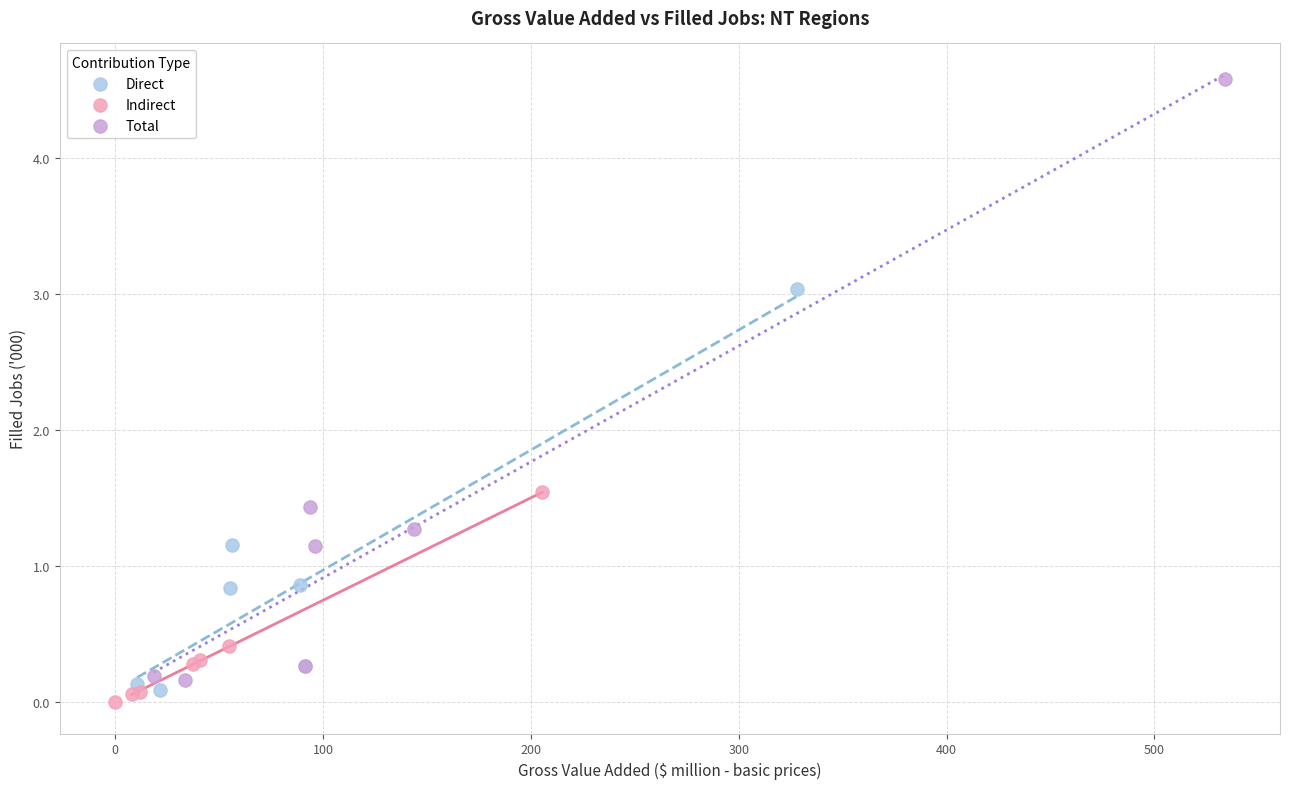

What are all the series names shown in the legend?

Direct, Indirect, Total